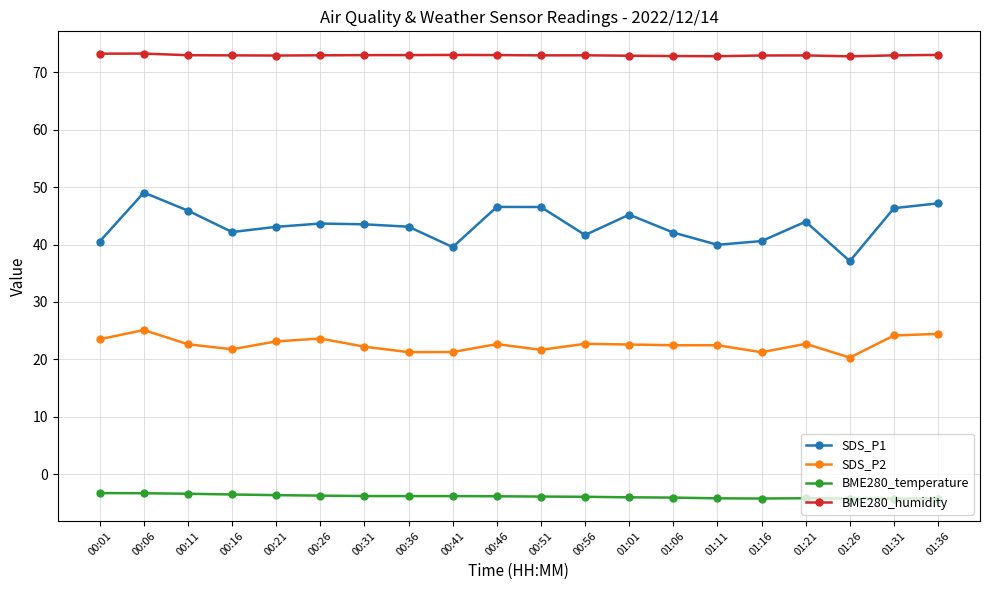

How many lines are shown in the chart?

4